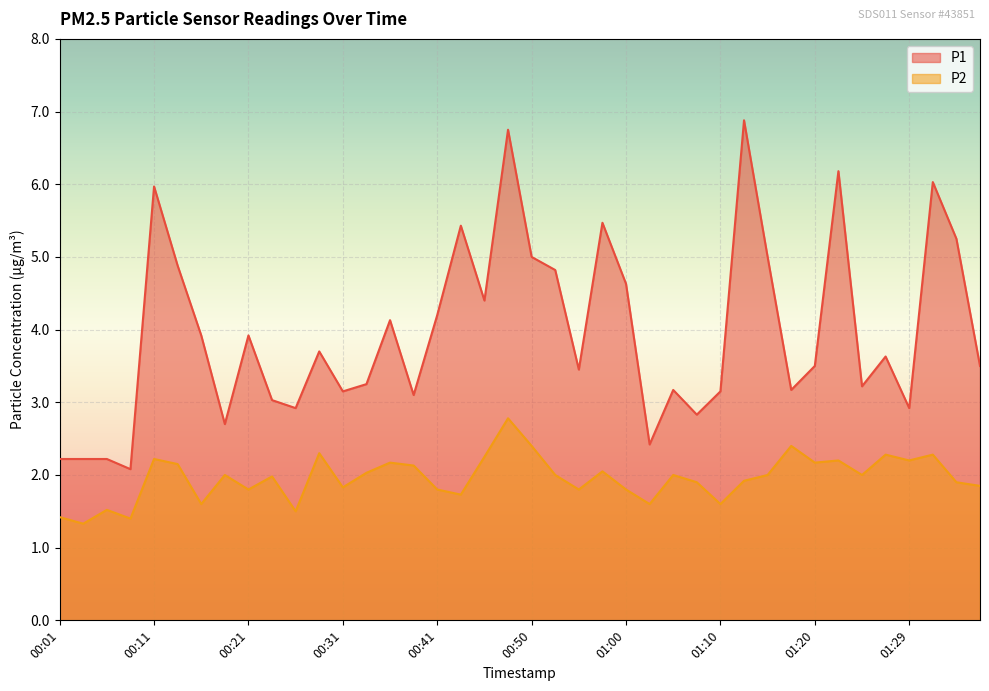

At which label is P2 closest to 2?

00:18